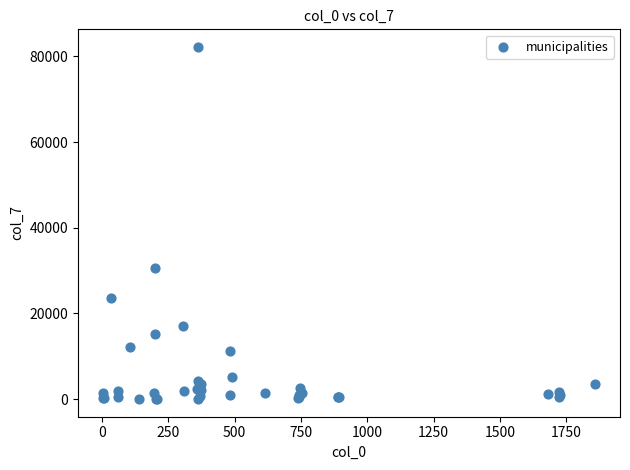

What Y value in the scatter plot is closest to 41114?

30705